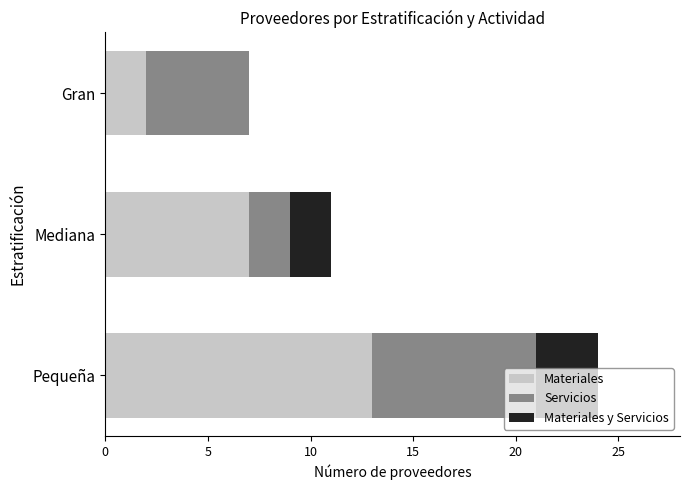

What is the approximate value of Materiales at Pequeña?

13